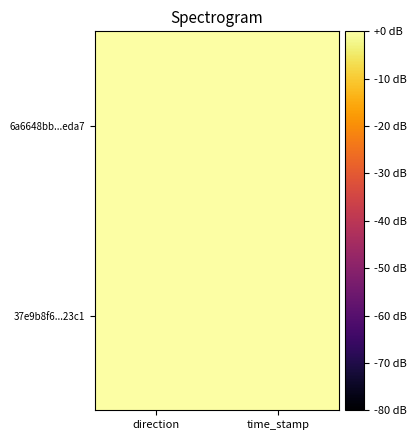

Rank the series by their maximum value, from highest to lowest.

6a6648bb...eda7, 37e9b8f6...23c1